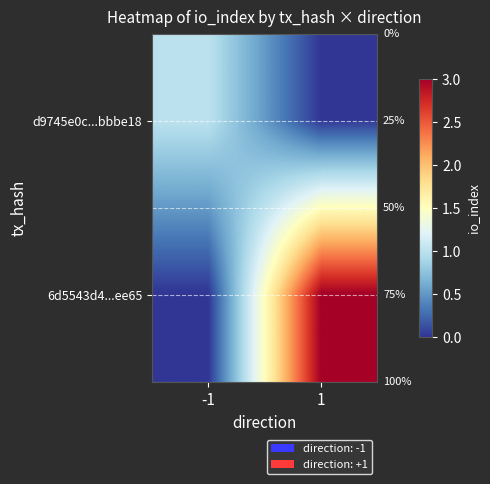

Rank the series by their maximum value, from highest to lowest.

6d5543d4...ee65, d9745e0c...bbbe18